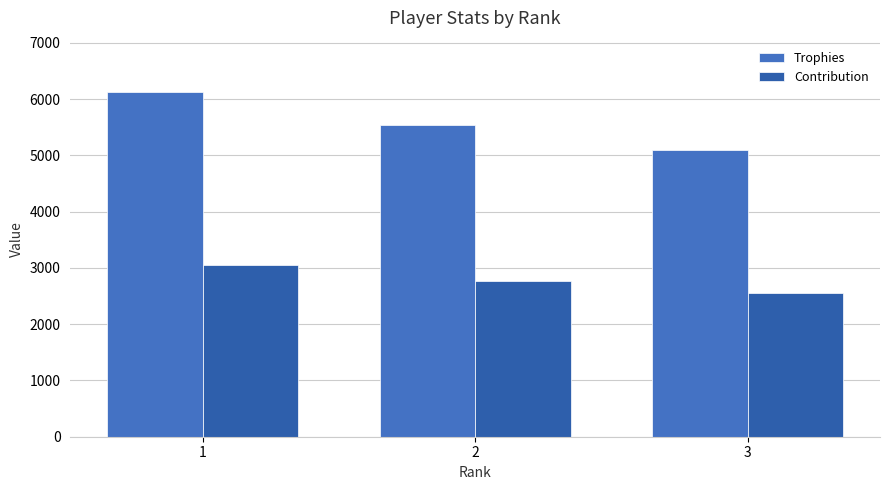

At which label does Trophies reach its minimum?

3